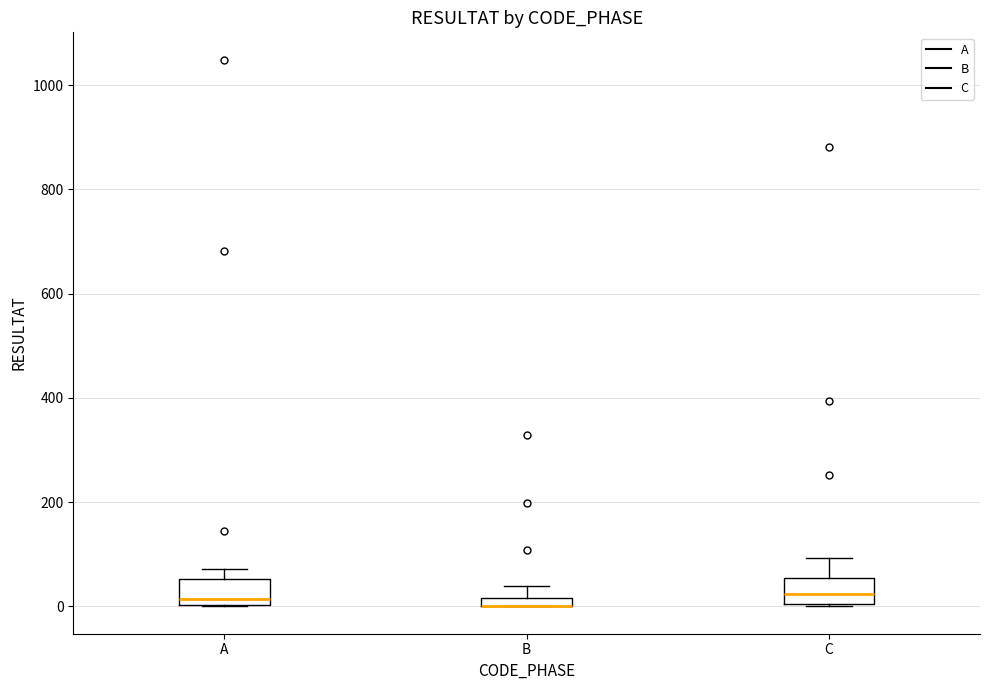

Where is the lower edge of the box for A on the y-axis? The values are not printed on the chart, so give them approximately, as read against the axis.

0